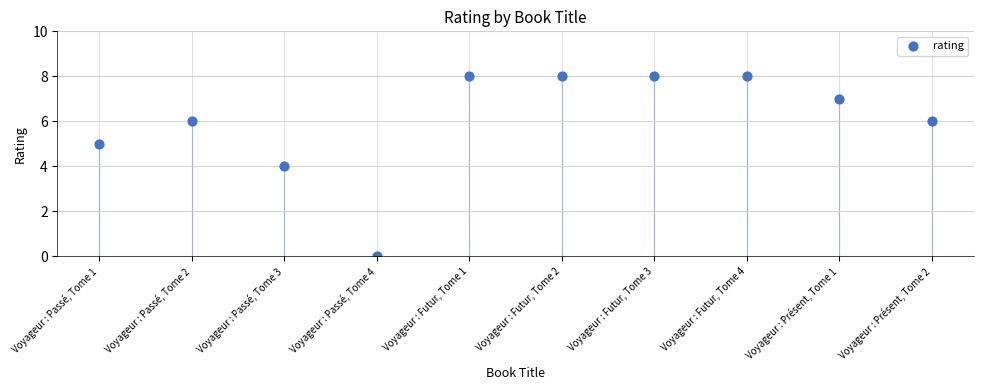

What is the average Y value?

6